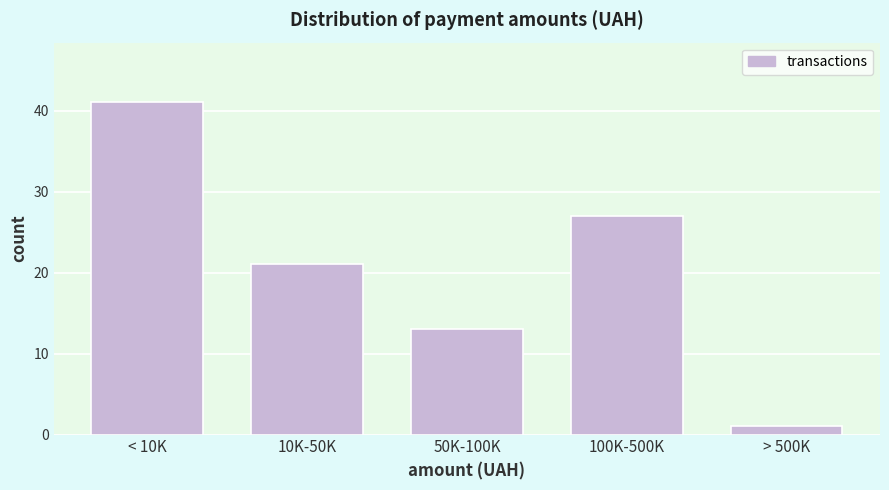

Reading left to right, list all the values displayed in this chart.

41	21	13	27	1